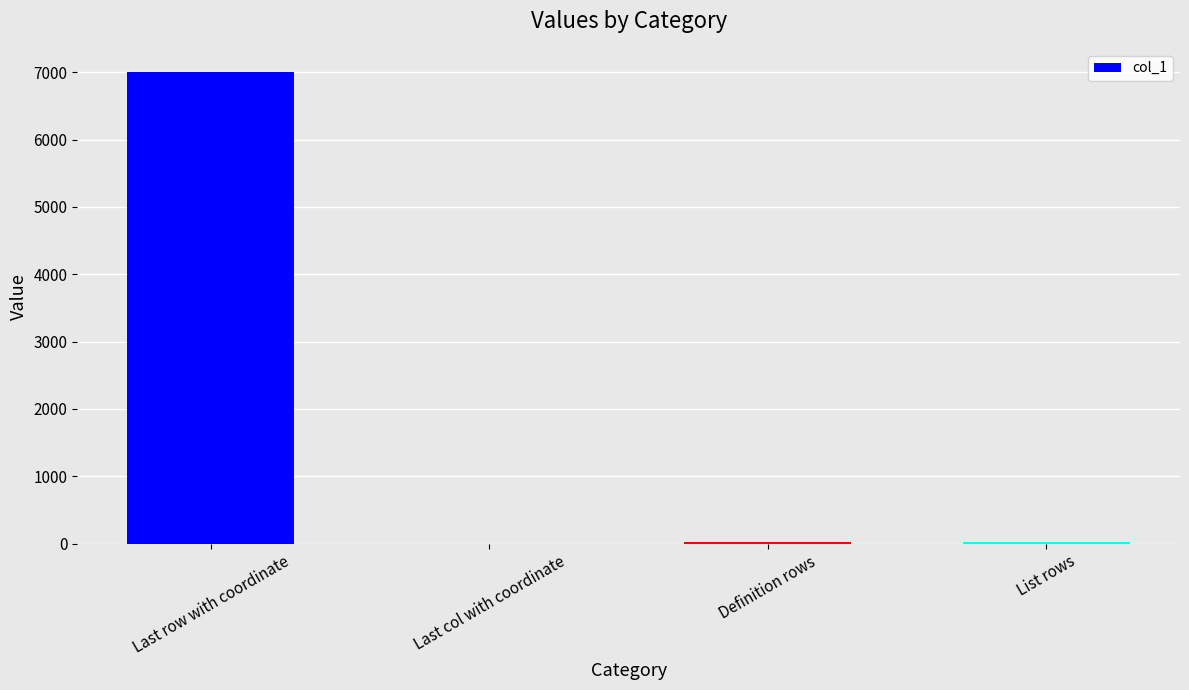

What is the maximum value shown in the chart?

6997